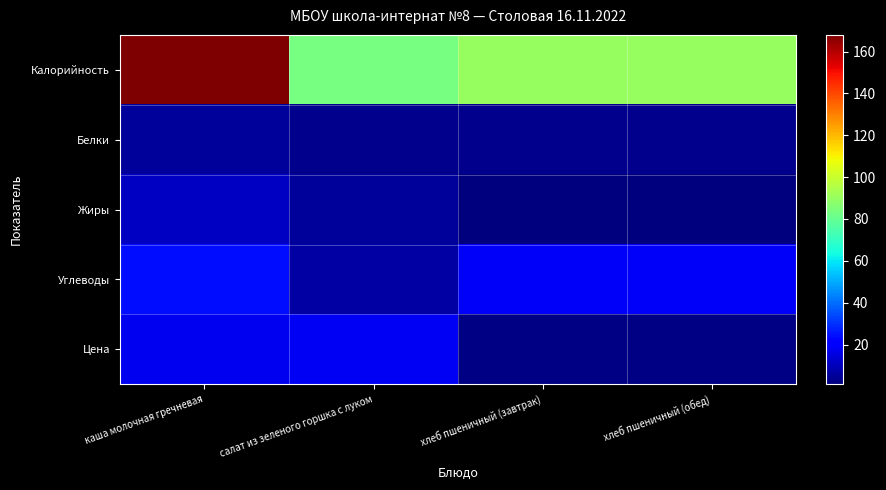

Rank the series at салат из зеленого горшка с луком from highest to lowest value.

Калорийность, Цена, Углеводы, Жиры, Белки